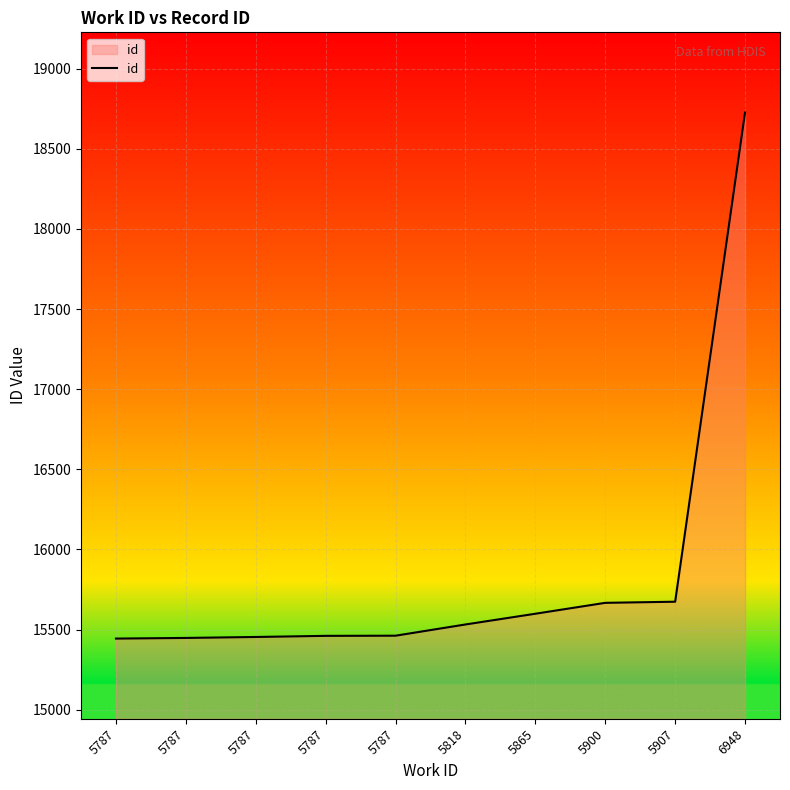

What is the change in value from 5787 to 6948?

+3278